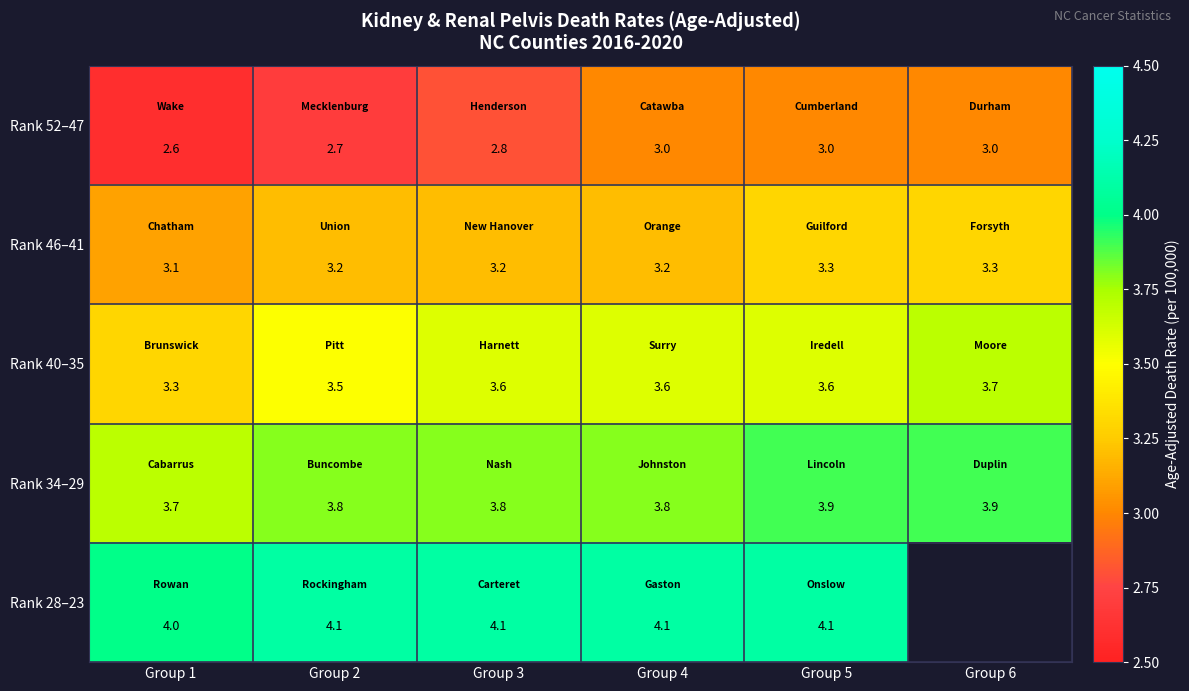

What value does the Rank 40–35 series have at Group 5?

3.6